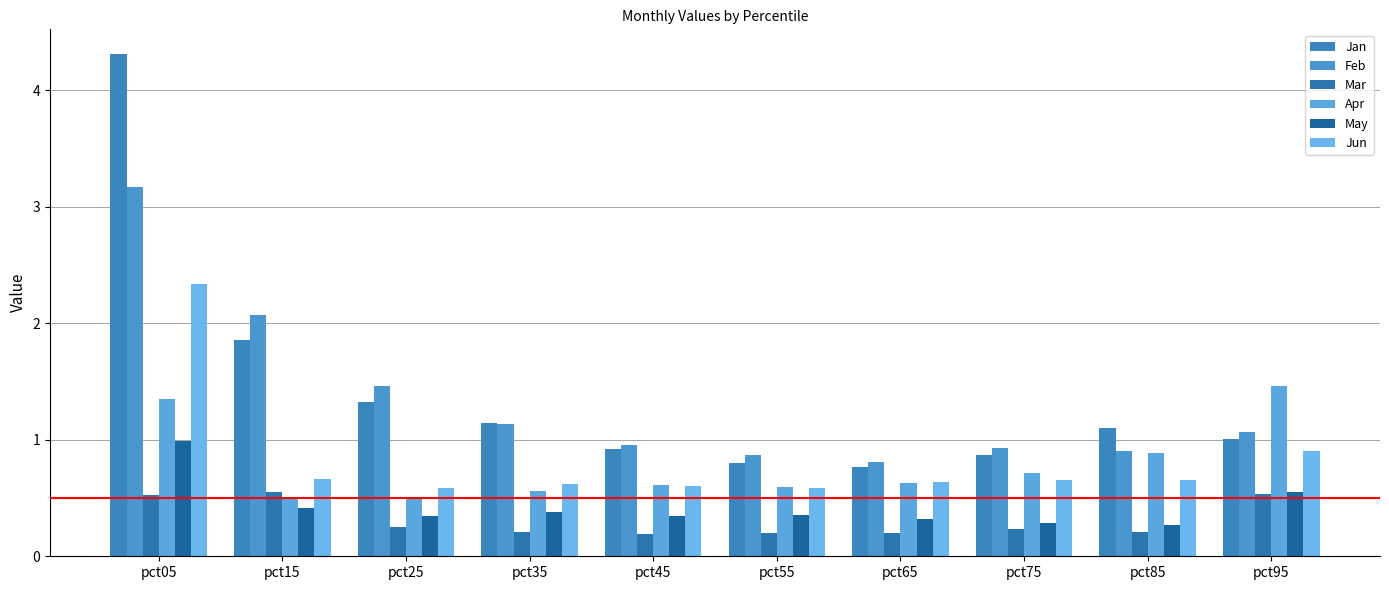

Which category has the lowest value across all series?

pct45